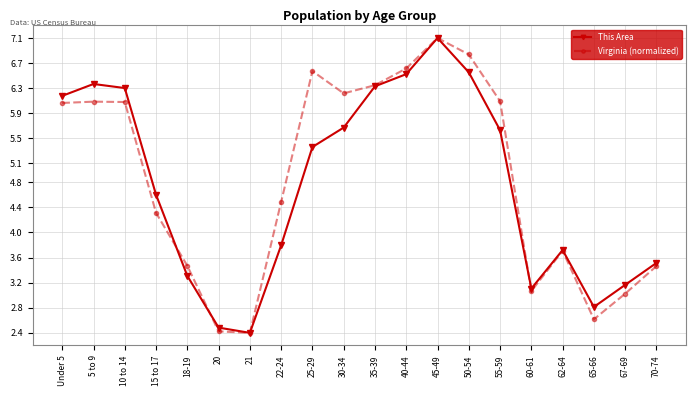

What is the label of the 11th point from the right?

30-34